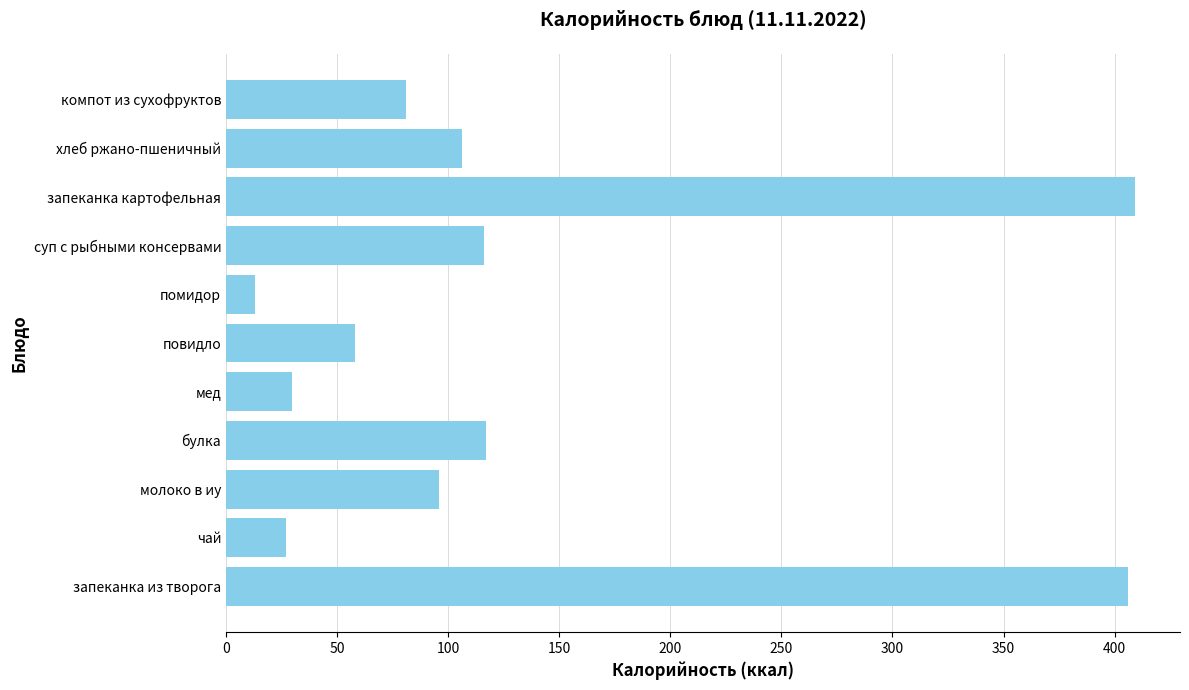

How many distinct data groups are displayed?

1